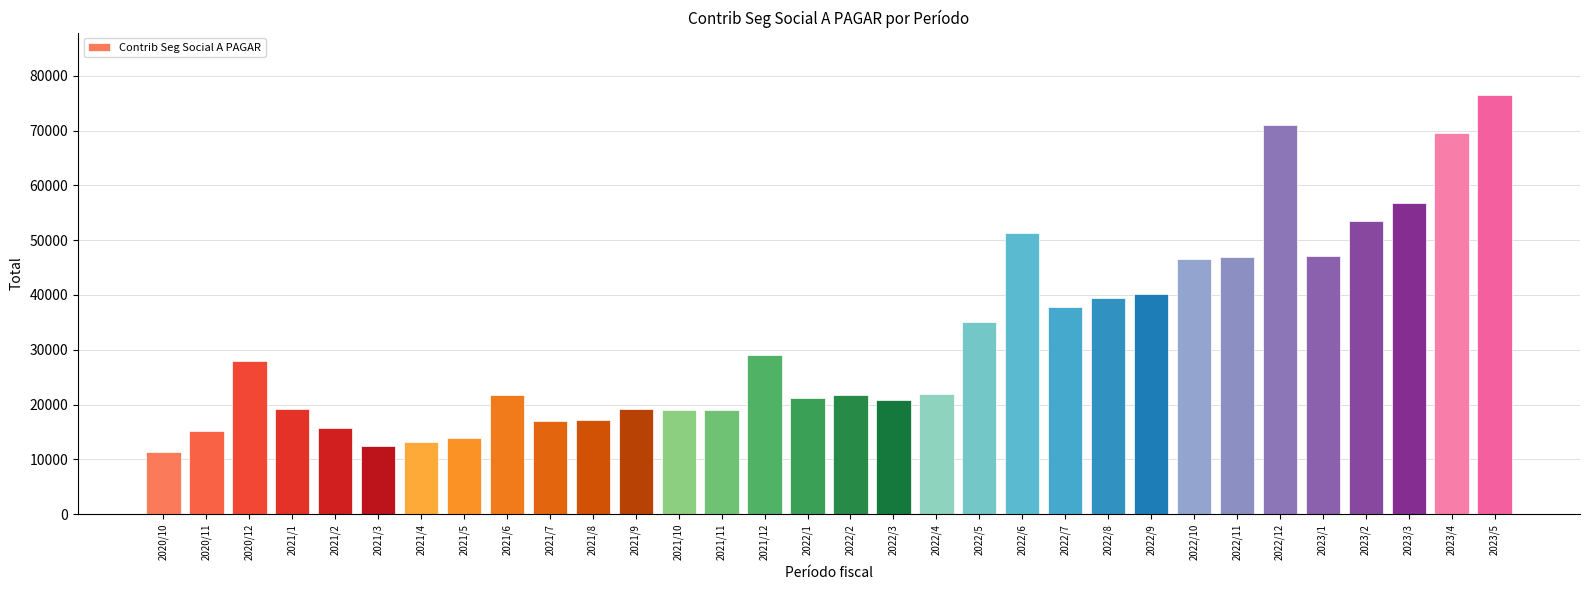

Between 2022/4 and 2020/11, which is larger?

2022/4